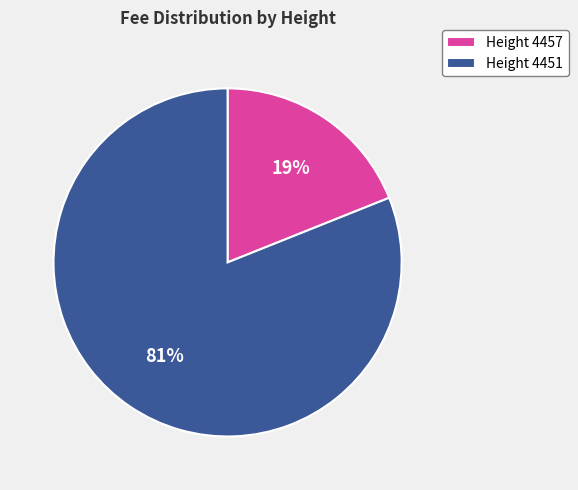

Is it true that Height 4457 is 19% of the pie?

True